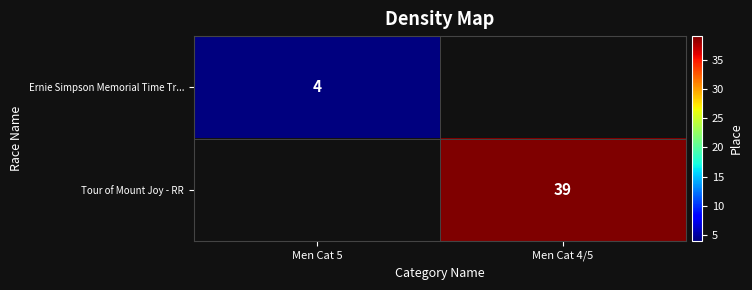

Is the value of Ernie Simpson Memorial Time Tr... at Men Cat 5 greater than the value of Tour of Mount Joy - RR at Men Cat 4/5?

No